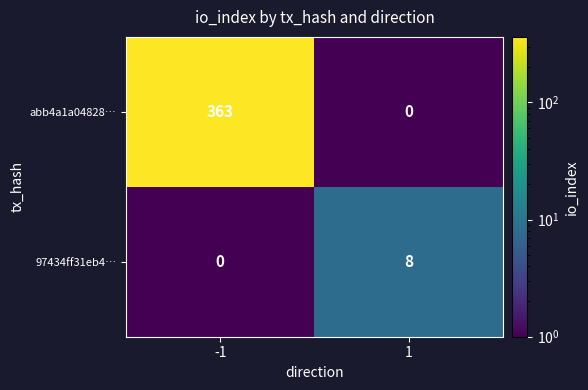

At which category is the sum across all series the highest?

-1